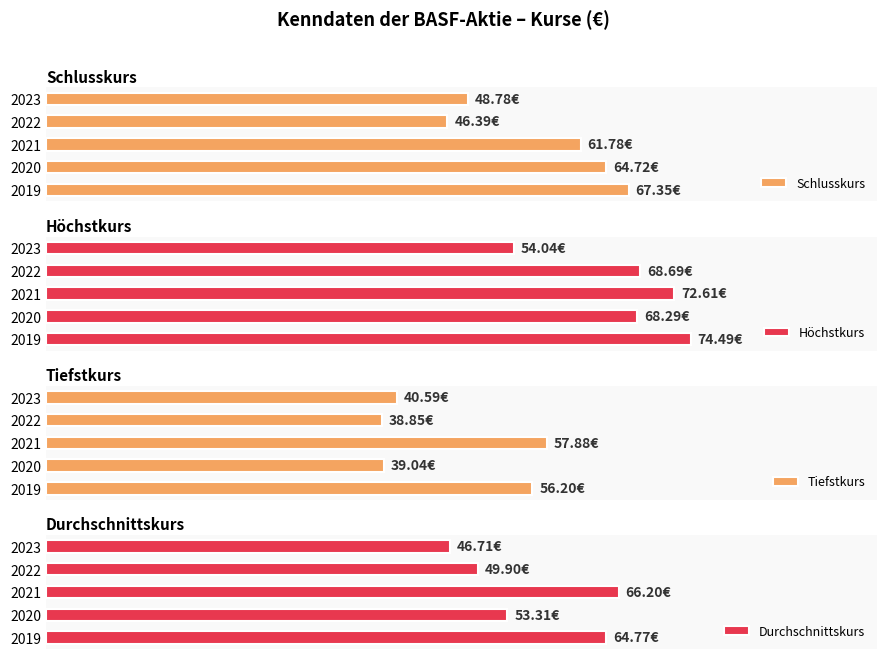

The value of Durchschnittskurs at 2020 is 118.6. True or false?

False